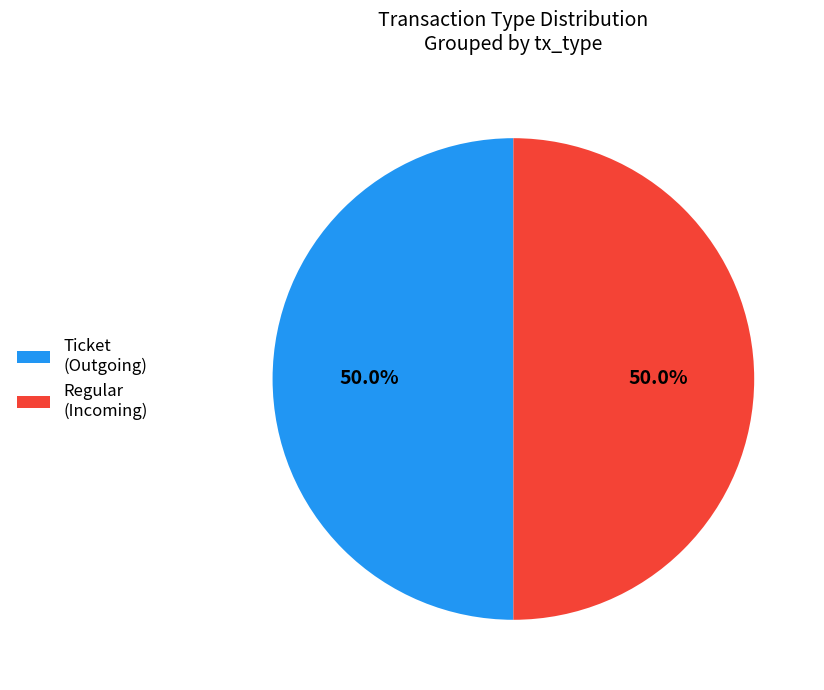

Is the sum of Regular (Incoming) and Ticket (Outgoing) greater than half?

Yes